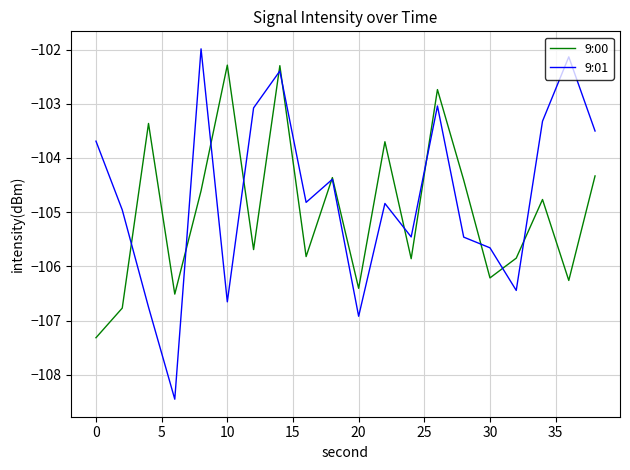

List the series in order of their peak value, lowest first.

9:00, 9:01